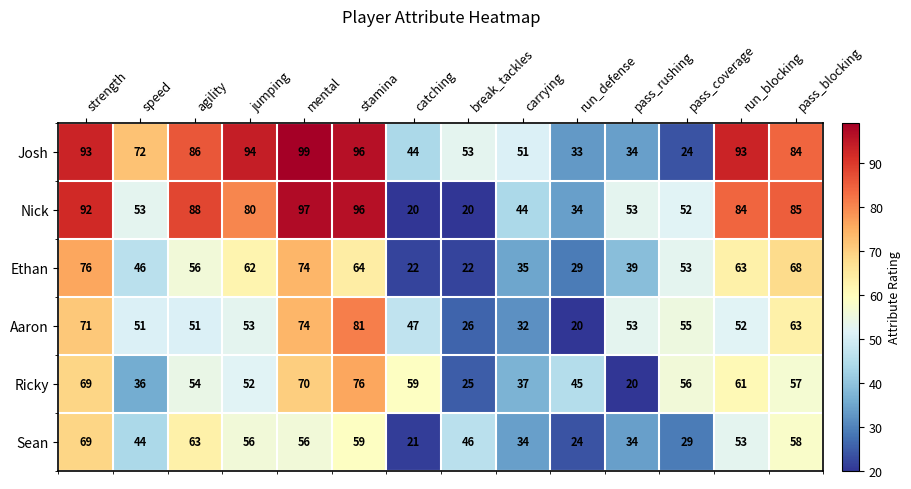

What is the sum of all Sean values?

646